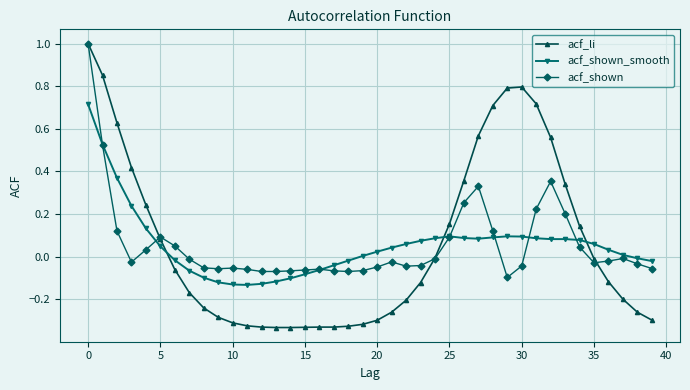

What is the maximum value for acf_shown?

1.0